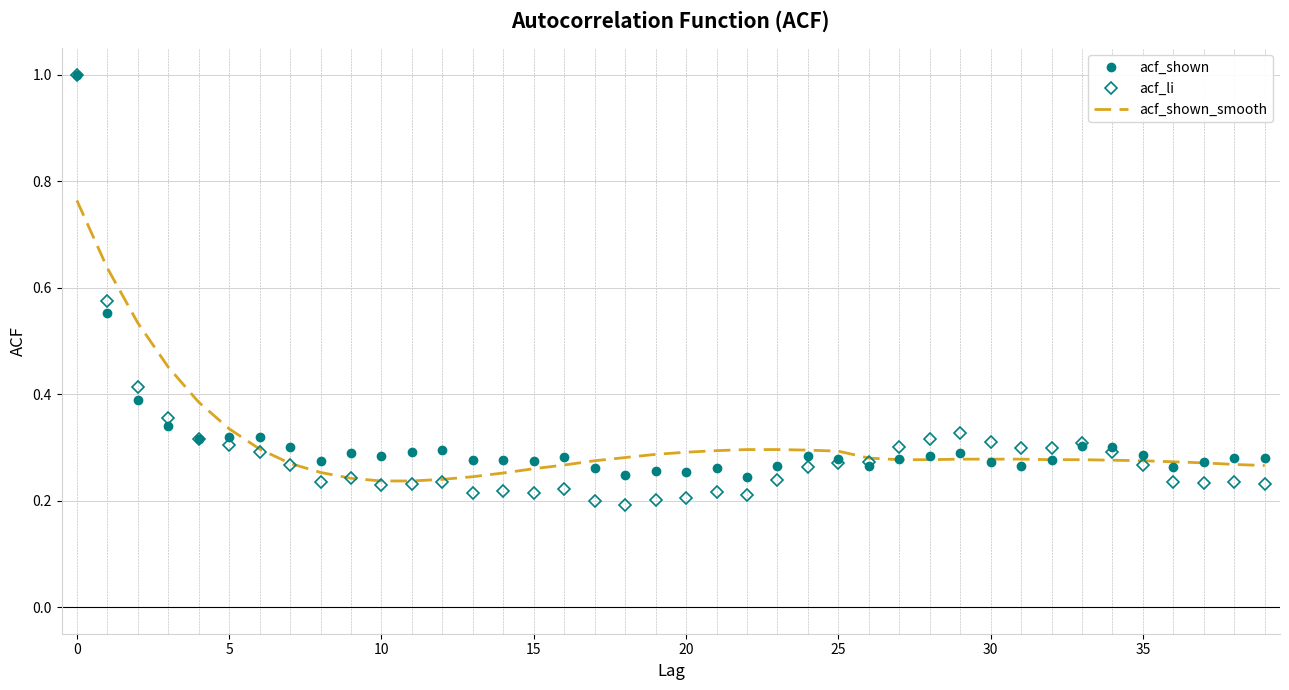

What are all the series names shown in the legend?

acf_shown, acf_li, acf_shown_smooth